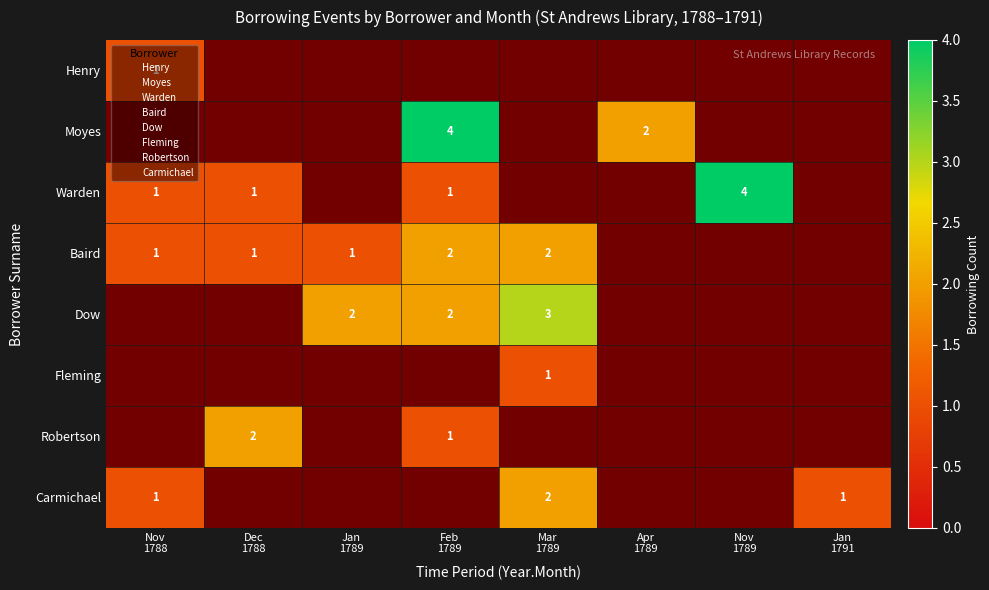

Which label corresponds to the largest value in the chart?

Feb
1789